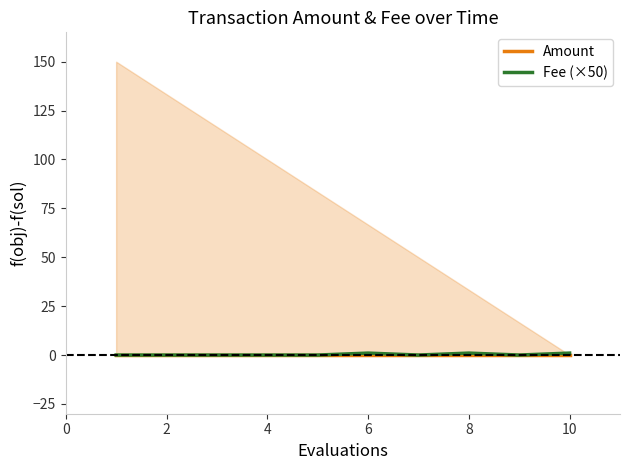

List the series in order of their peak value, highest first.

Fee (×50), Amount